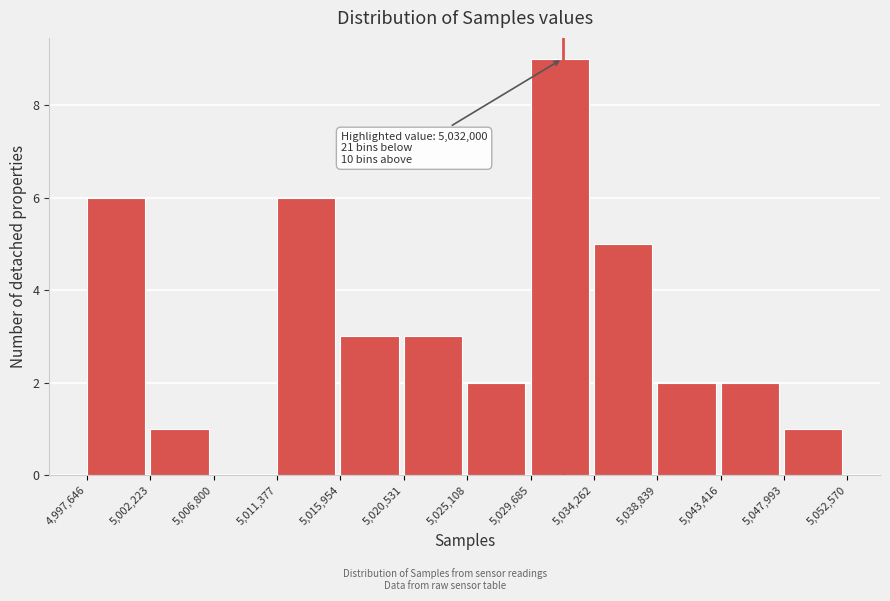

Over which range of the x-axis is the bar tallest?

5,029,685 to 5,034,262